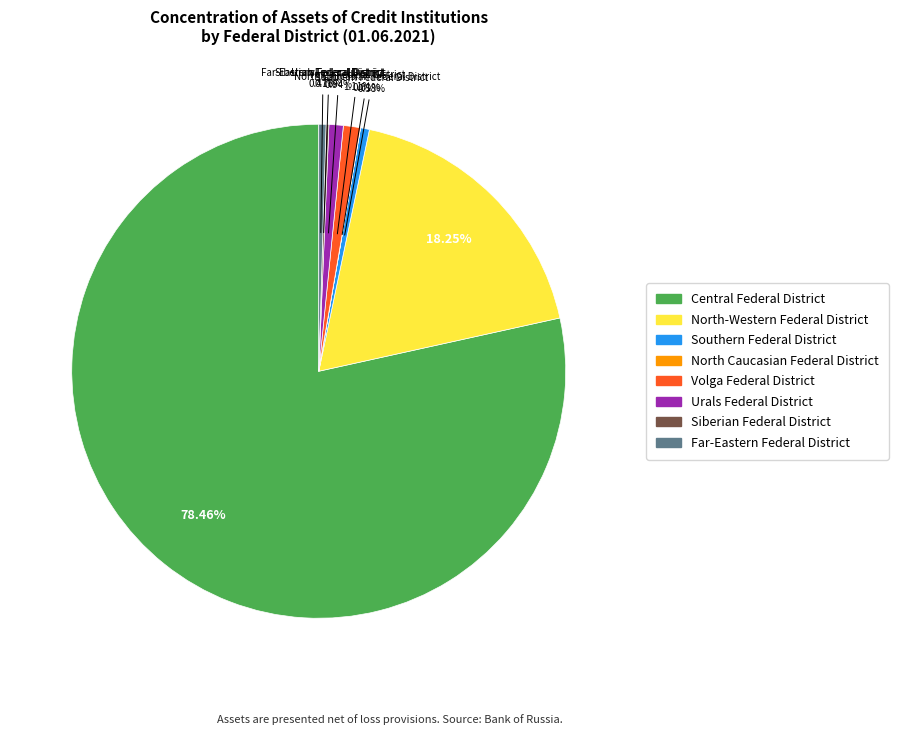

What is the largest slice in the pie chart?

Central Federal District